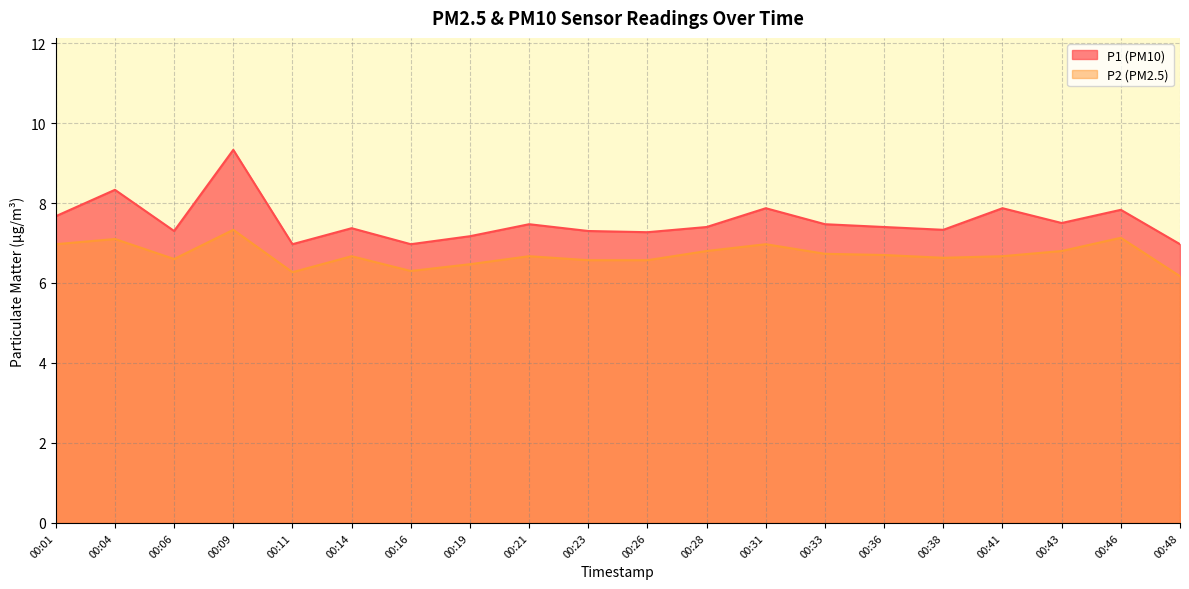

In P2, how many points are higher than both neighbors (excluding endpoints)?

6